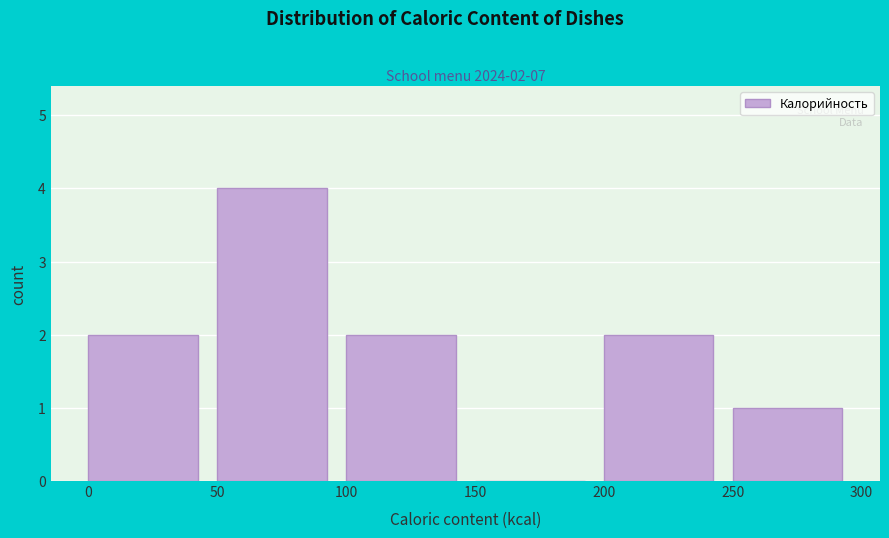

Which range on the x-axis has the tallest bar?

50 to 100